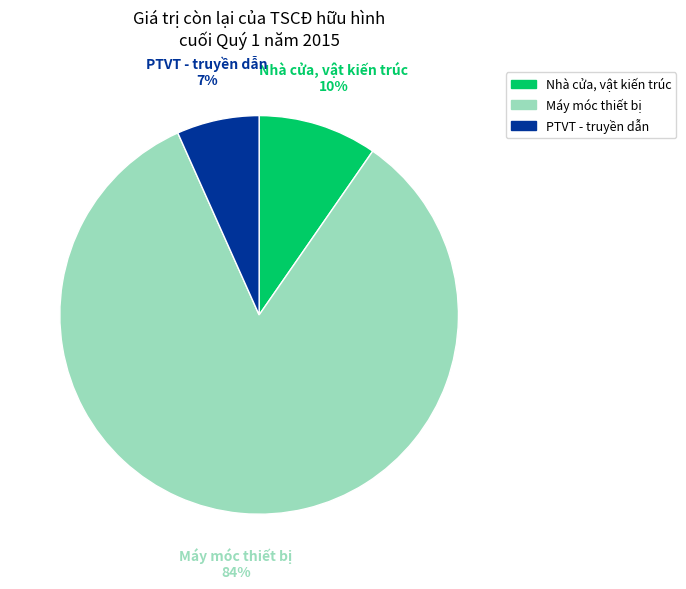

Does any single category account for the majority?

Yes